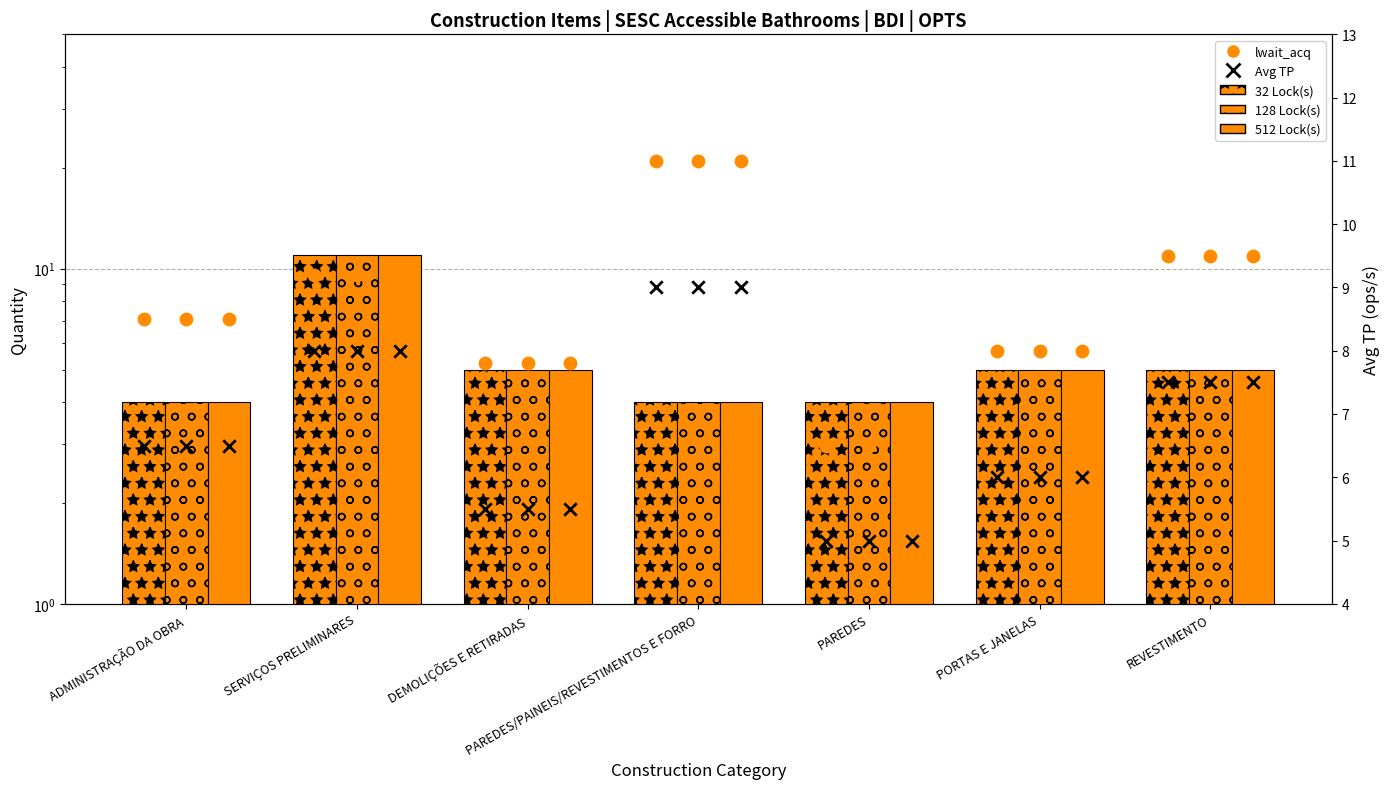

At which category is the sum across all series the highest?

SERVIÇOS PRELIMINARES